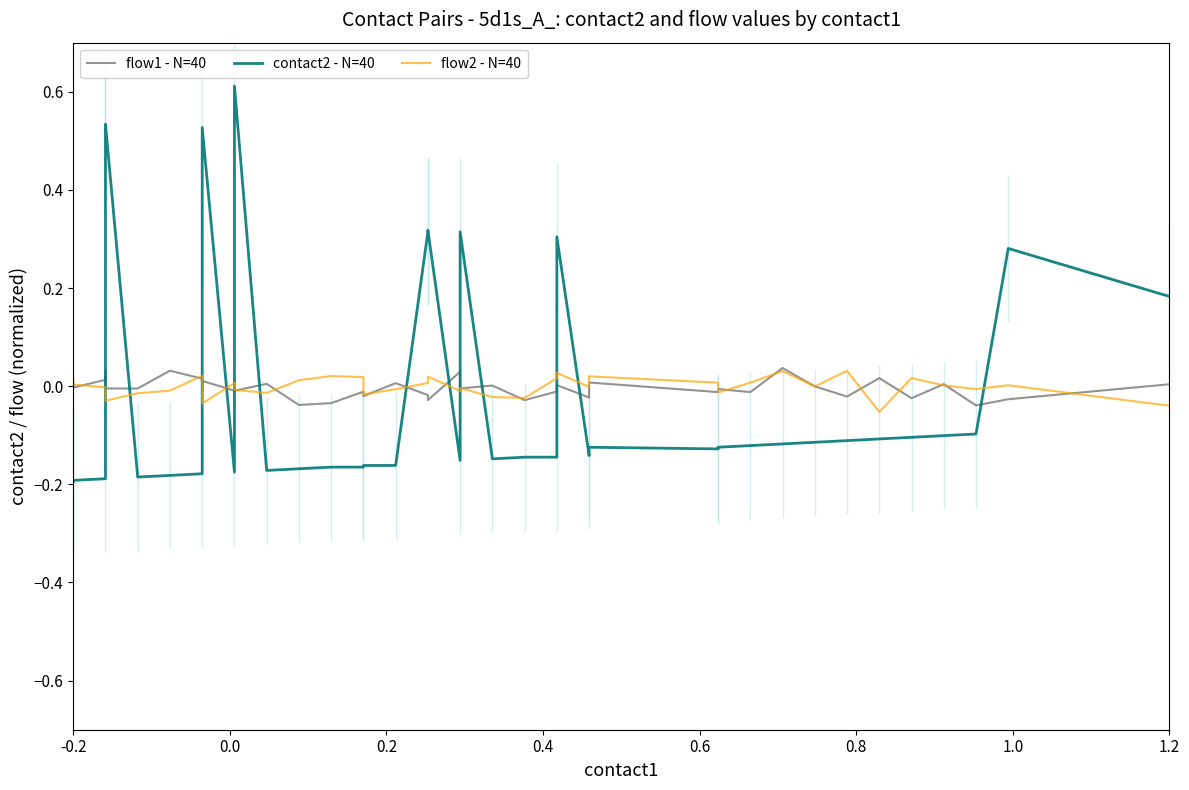

Which series ends up on top after the final intersection of flow1 - N=40 and flow2 - N=40?

flow1 - N=40